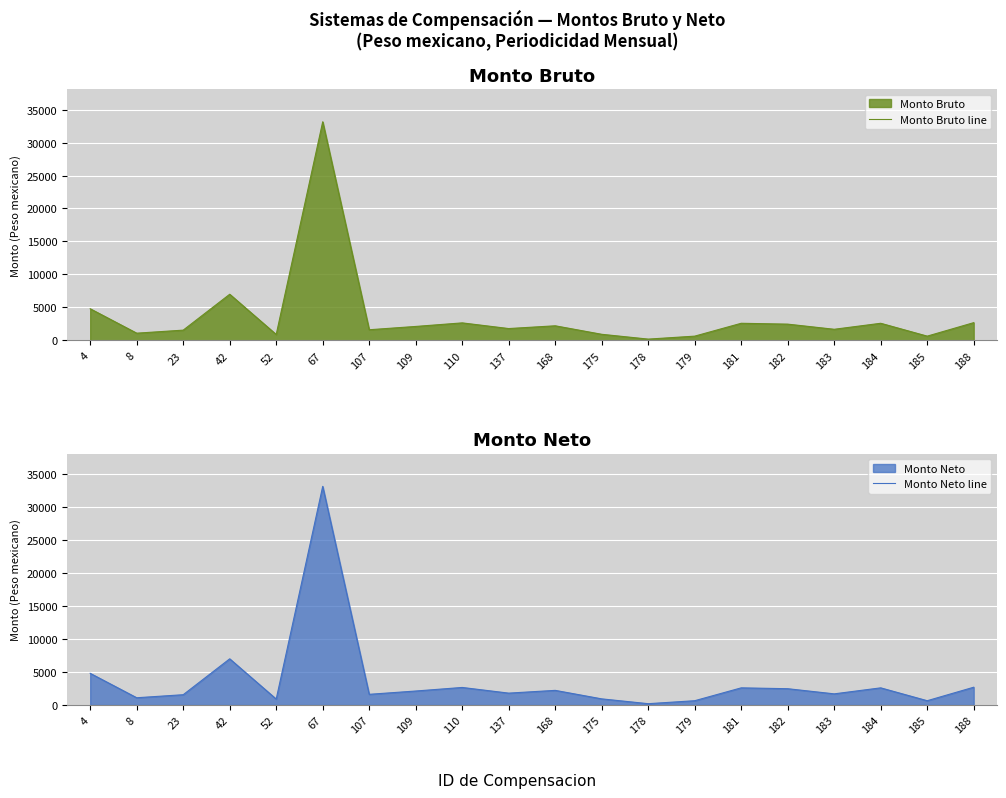

What is the sum of all Monto Neto line values?

73405.1